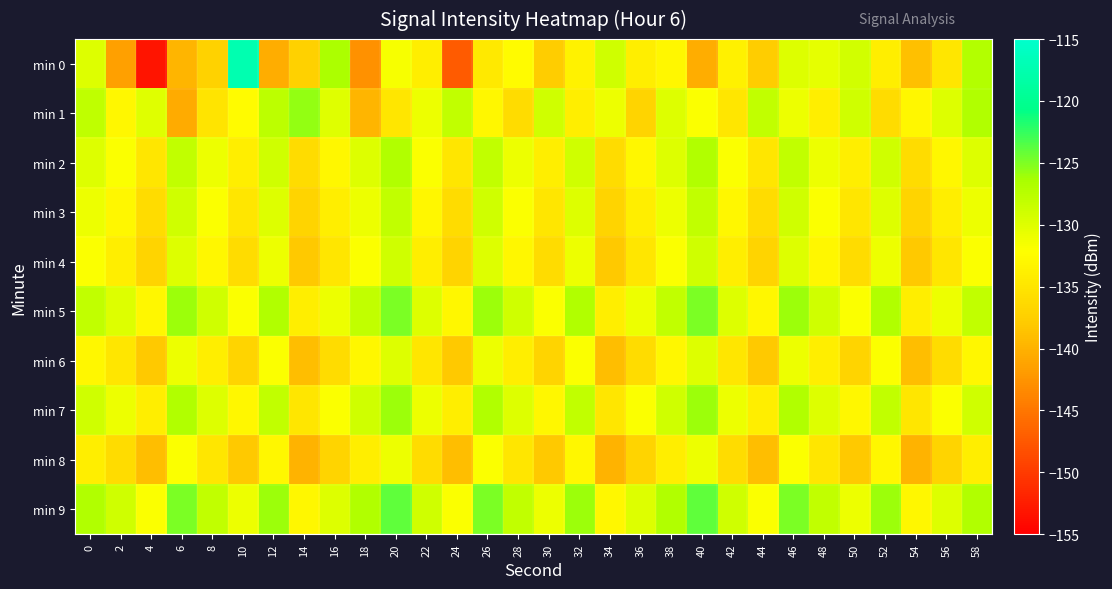

List the series in order of their peak value, highest first.

min 0, min 9, min 5, min 1, min 7, min 2, min 3, min 4, min 6, min 8